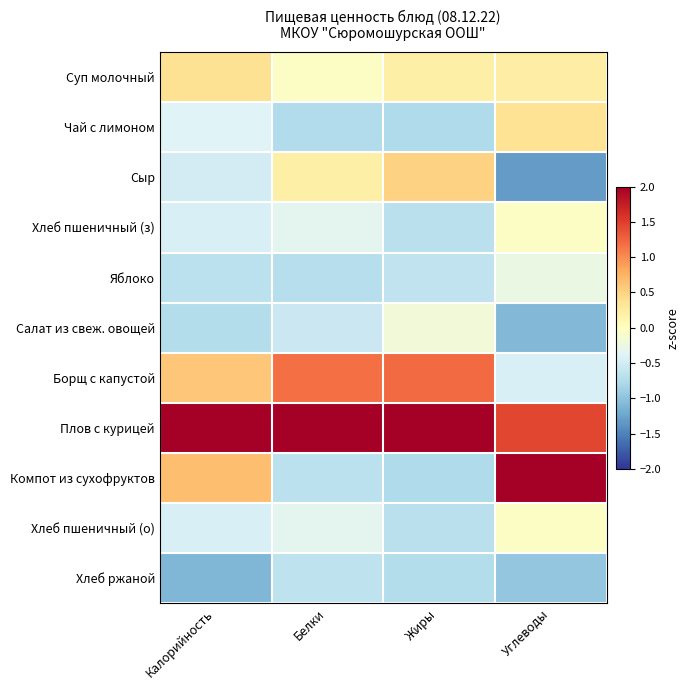

Which series changed the most between Белки and Углеводы?

Компот из сухофруктов